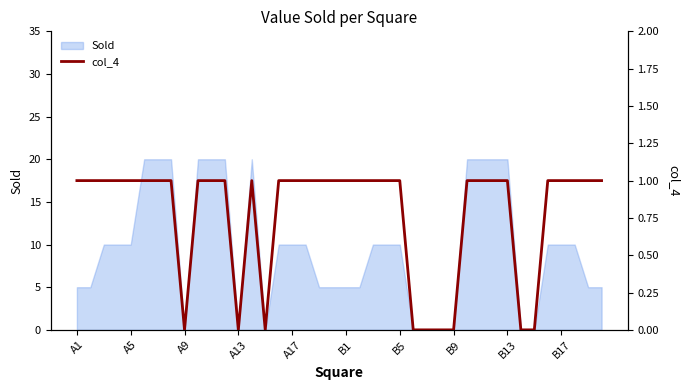

Does the chart have visible grid lines?

No